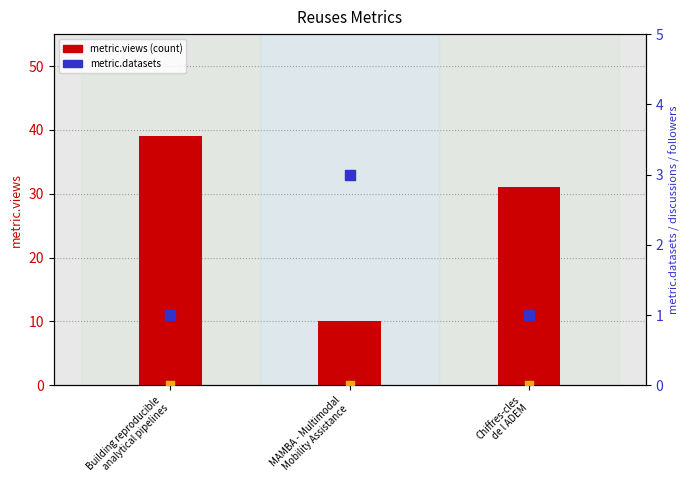

Which series reaches the maximum Y coordinate?

metric.views